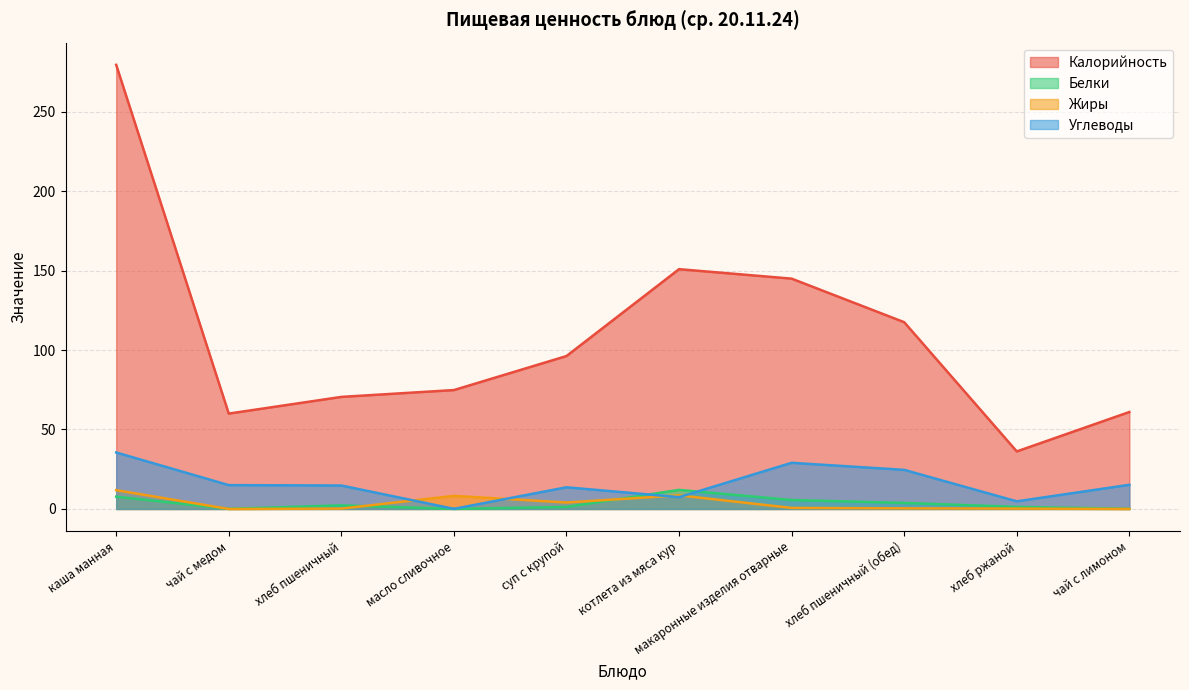

What are all the series names shown in the legend?

Калорийность, Белки, Жиры, Углеводы